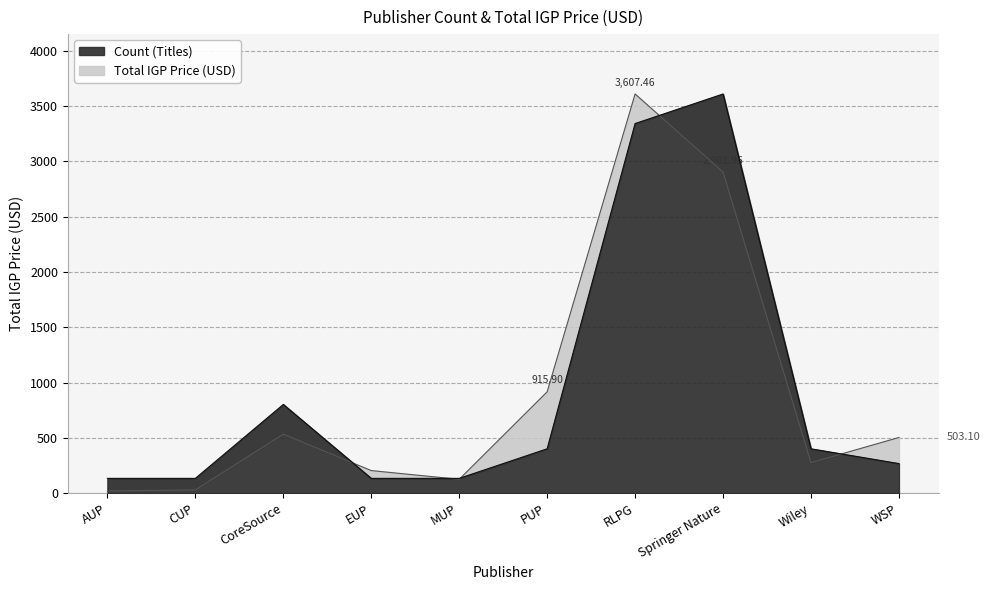

How many lines are shown in the chart?

2